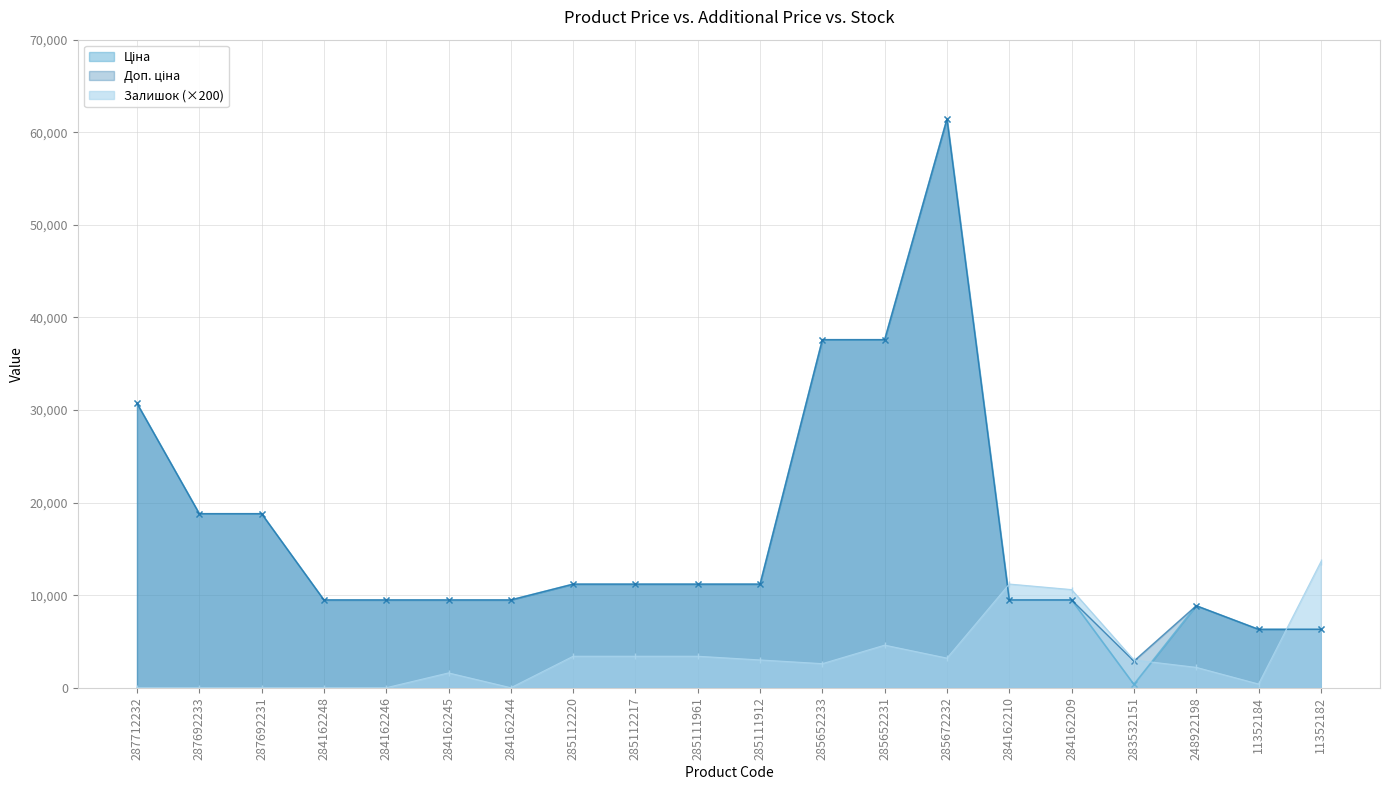

List the labels in order of Залишок value, largest first.

11352182, 284162210, 284162209, 285652231, 285112220, 285112217, 285111961, 285672232, 285111912, 283532151, 285652233, 248922198, 284162245, 11352184, 287712232, 287692233, 287692231, 284162248, 284162246, 284162244